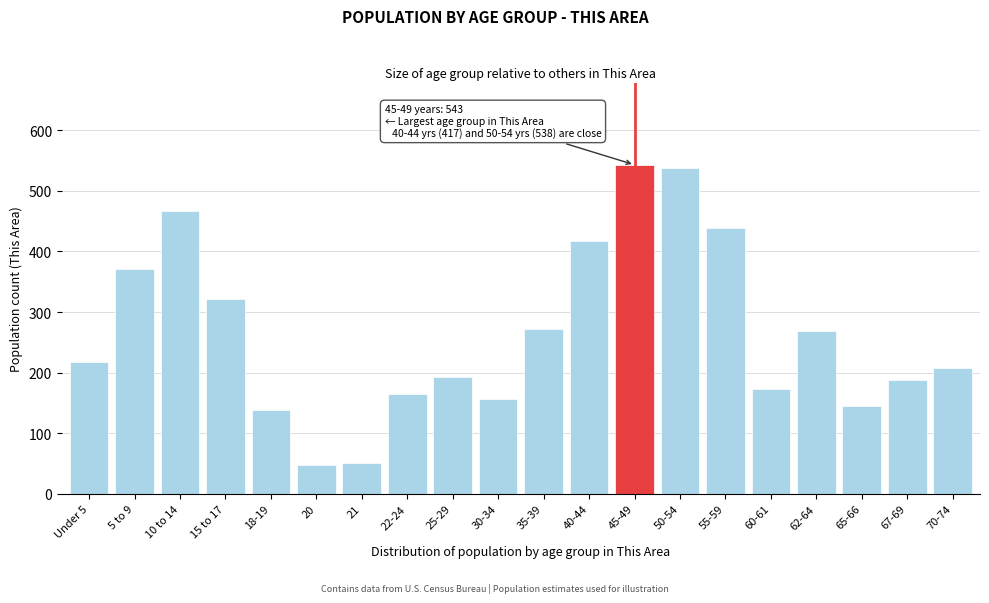

What is the ratio of the value at 21 to the value at 18-19?

0.4